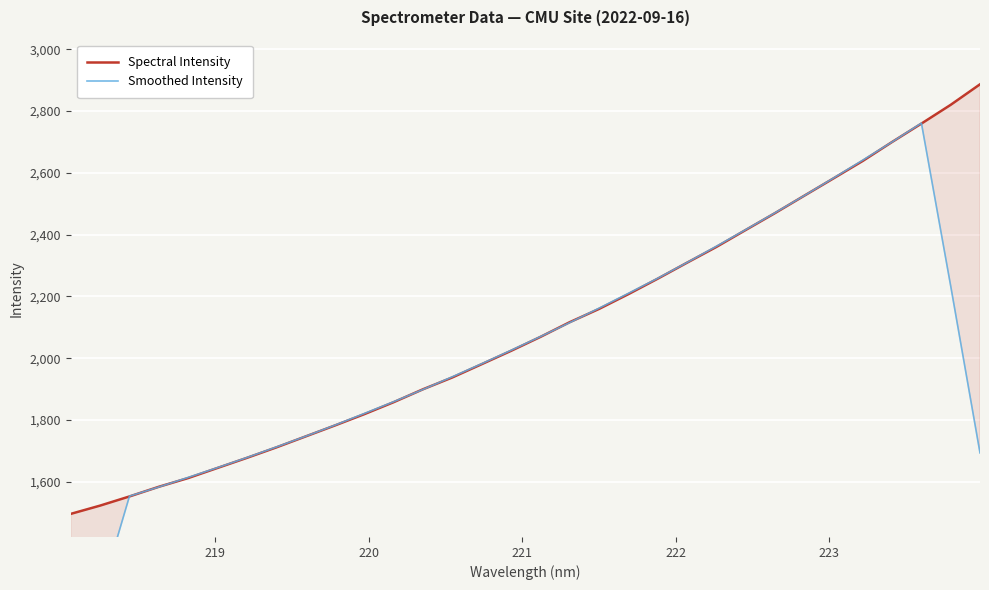

Rank the series by their maximum value, from lowest to highest.

Smoothed Intensity, Spectral Intensity